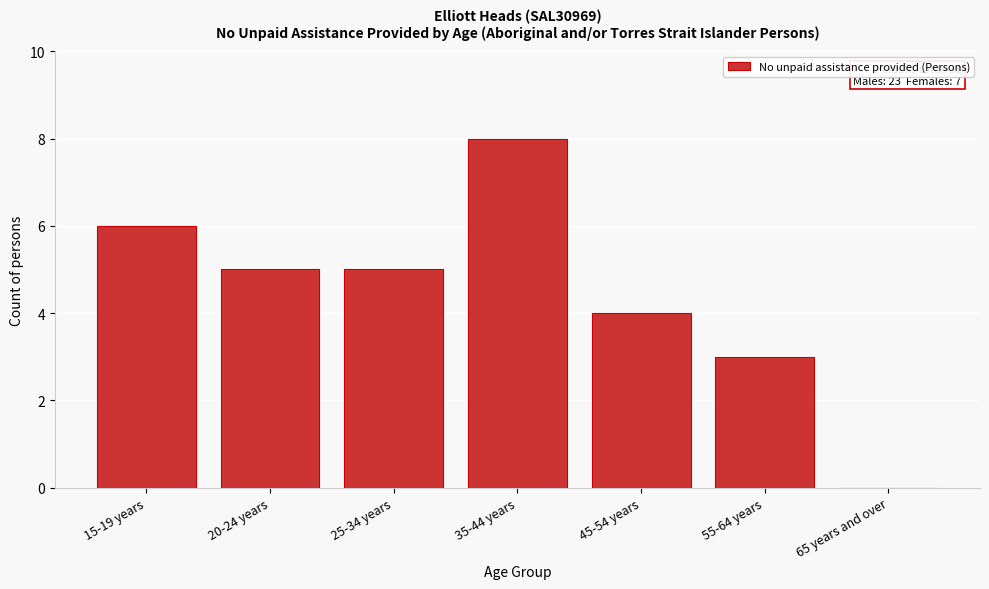

Reading right to left, transcribe all the data shown in this chart.

65 years and over=0	55-64 years=3	45-54 years=4	35-44 years=8	25-34 years=5	20-24 years=5	15-19 years=6